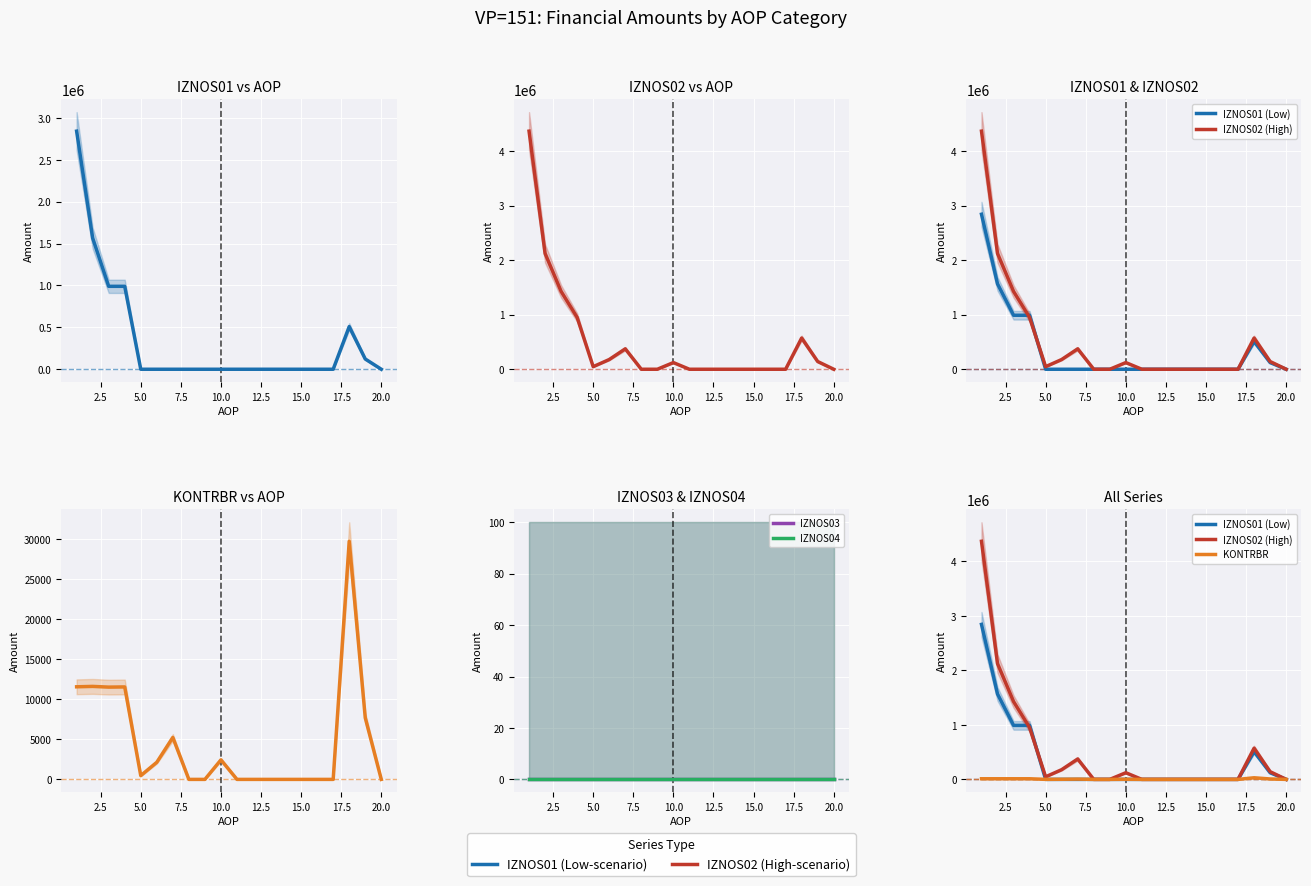

Which label corresponds to the smallest value in the chart?

5.0